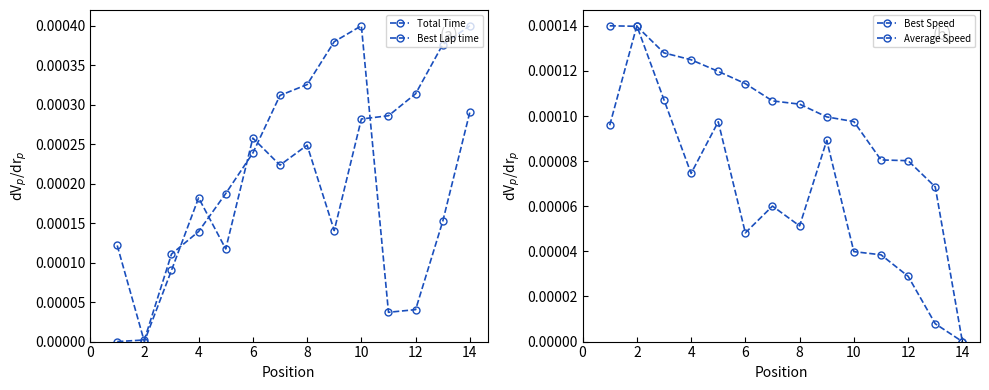

Is the value of Best Speed at 11 greater than the value of Total Time at 12?

No